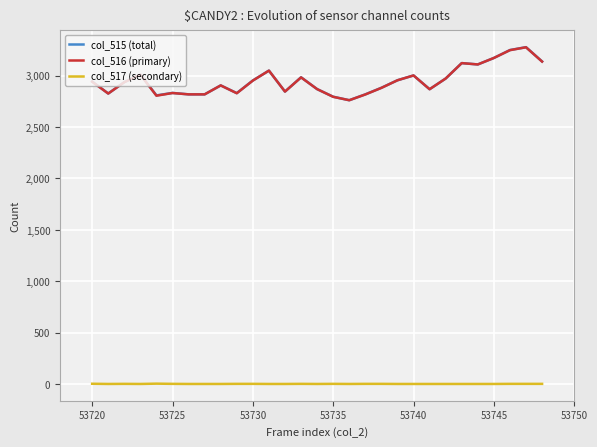

True or false: col_517 (secondary) and col_515 (total) cross at least once.

False